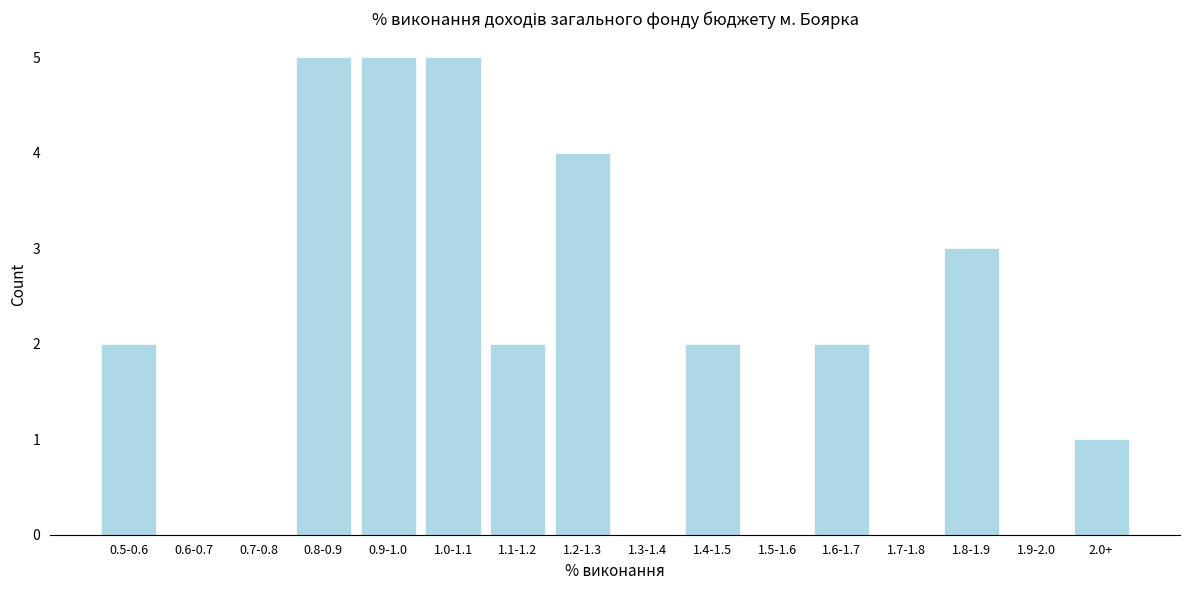

Reading left to right, list all the values displayed in this chart.

0.5-0.6=2	0.6-0.7=0	0.7-0.8=0	0.8-0.9=5	0.9-1.0=5	1.0-1.1=5	1.1-1.2=2	1.2-1.3=4	1.3-1.4=0	1.4-1.5=2	1.5-1.6=0	1.6-1.7=2	1.7-1.8=0	1.8-1.9=3	1.9-2.0=0	2.0+=1